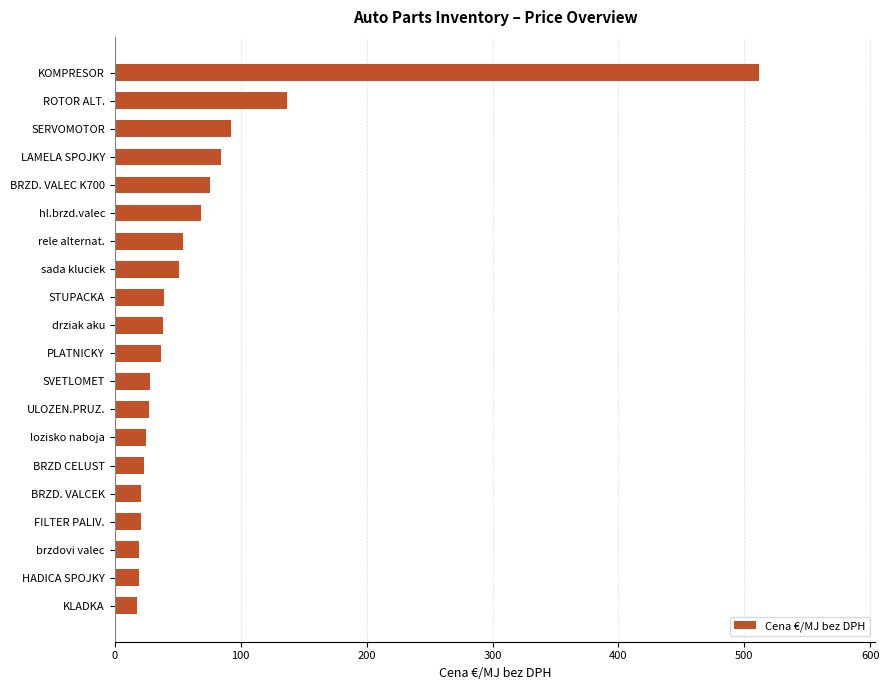

Is it true that the value at SVETLOMET is 28.4?

True